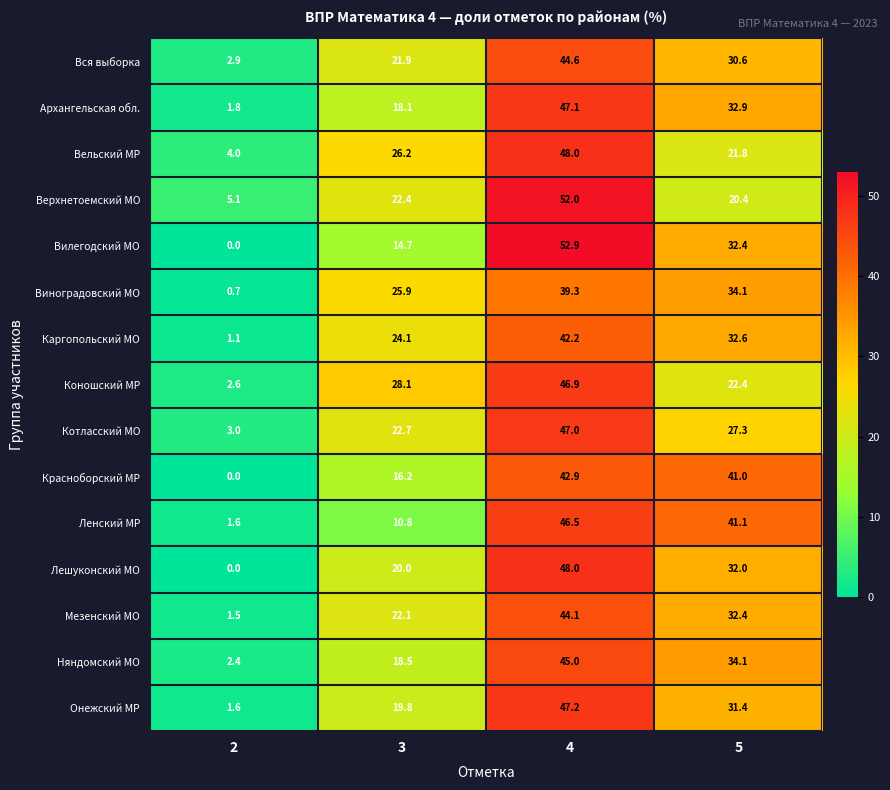

The value of Няндомский МО at 2 is 1.5. True or false?

False